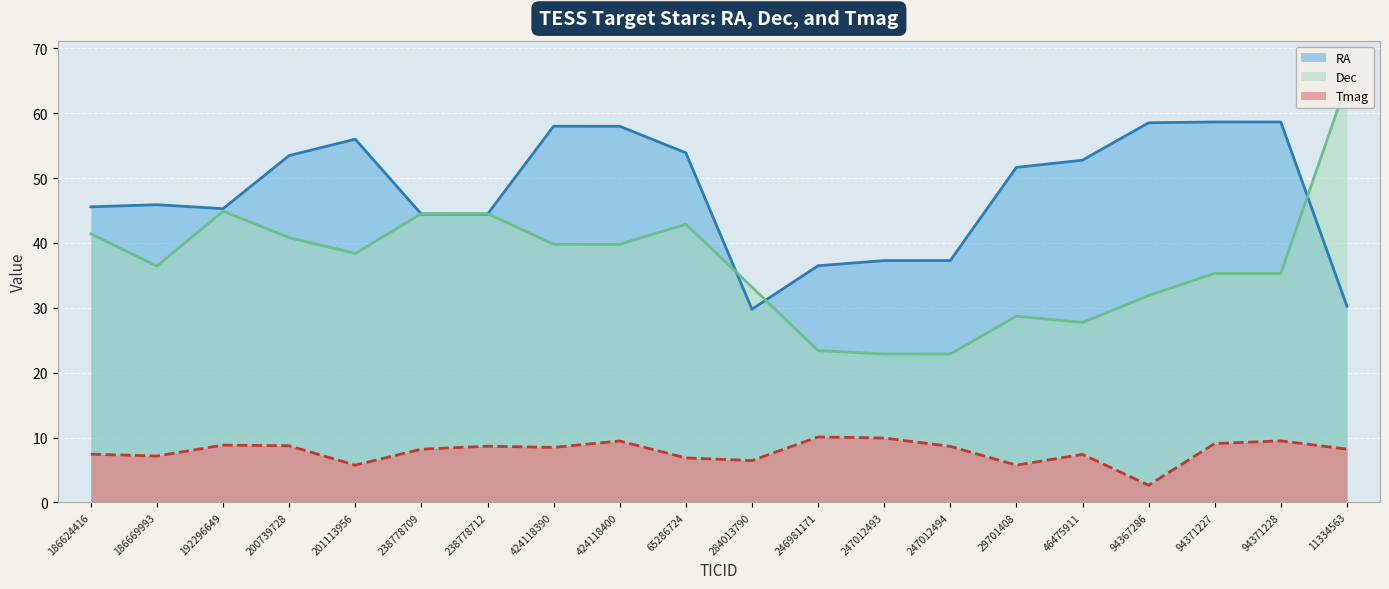

The Dec series shows 28.7 at 29701408. True or false?

True